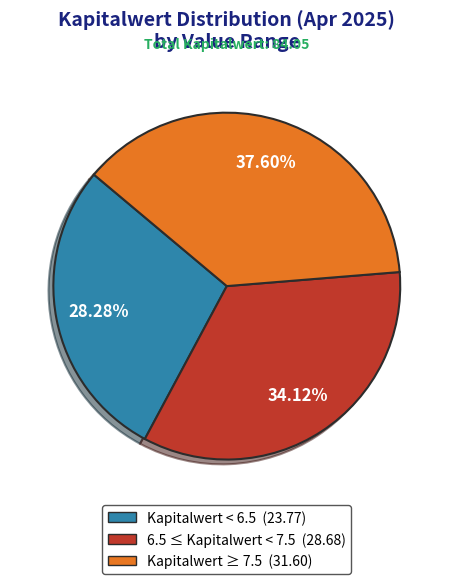

Rank the categories by value from highest to lowest.

Kapitalwert ≥ 7.5 (31.60), 6.5 ≤ Kapitalwert < 7.5 (28.68), Kapitalwert < 6.5 (23.77)